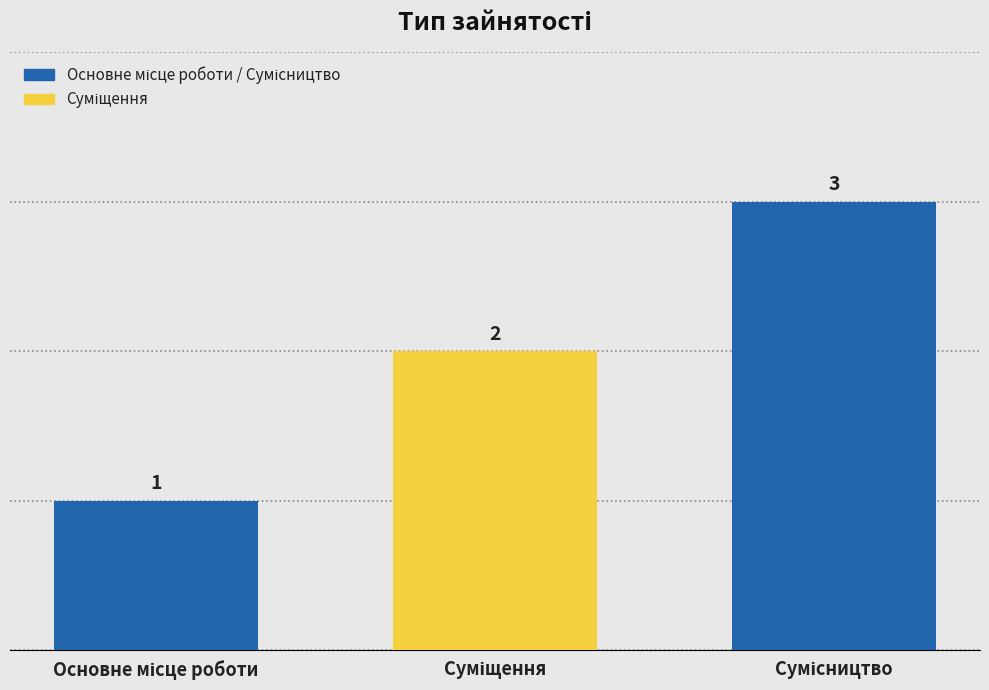

Count the number of categories in the chart.

3